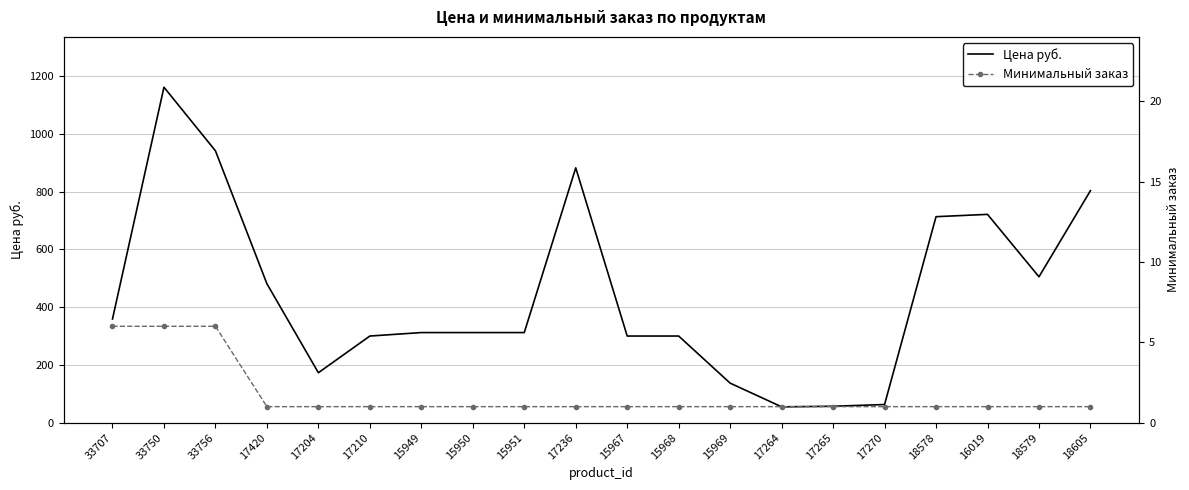

True or false: Цена руб. and Минимальный заказ cross at least once.

False